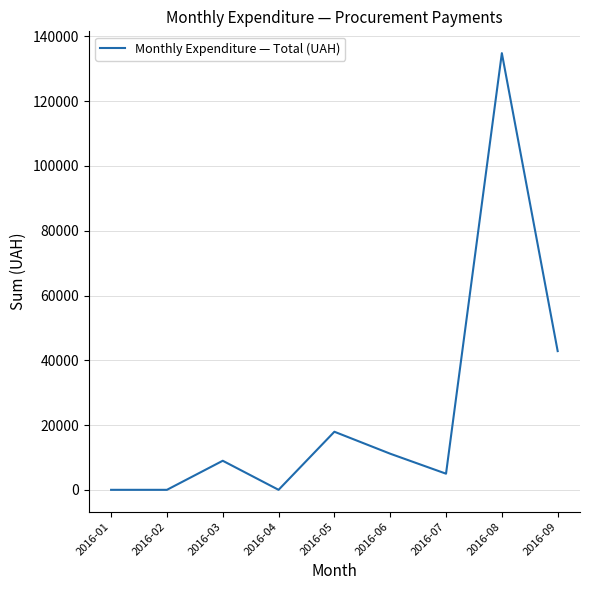

Where is the data nearest to the value 67417?

2016-09